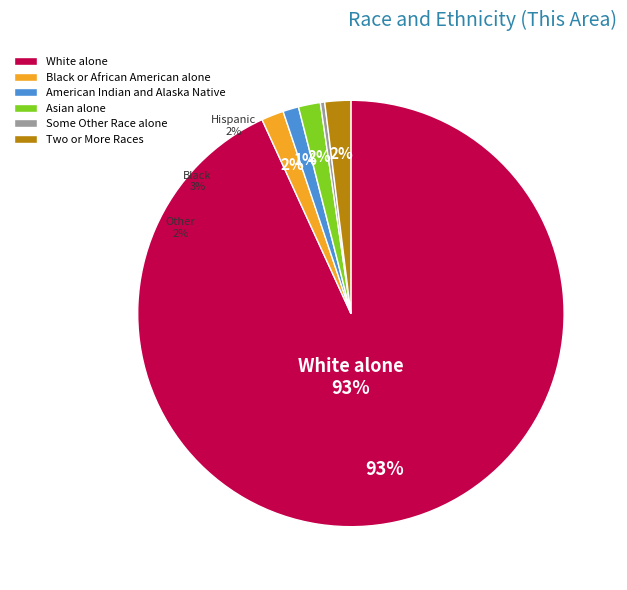

The American Indian and Alaska Native slice represents 1% of the pie. True or false?

True